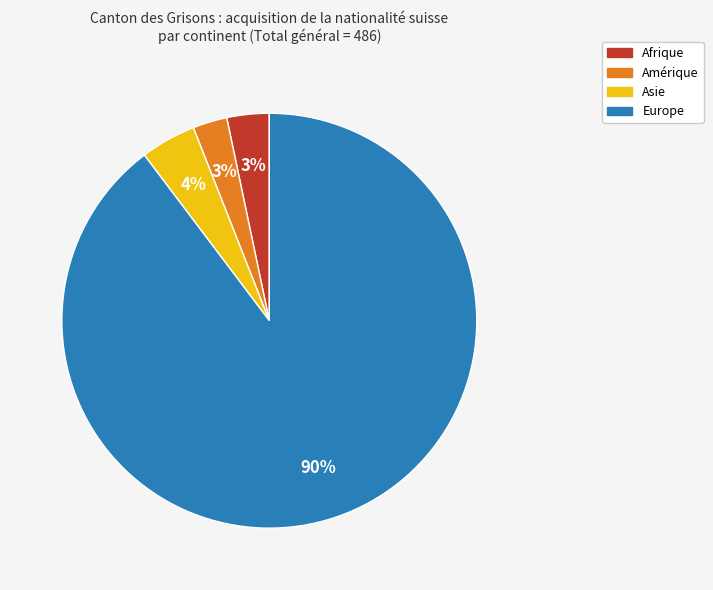

Which category has the biggest portion of the pie?

Europe